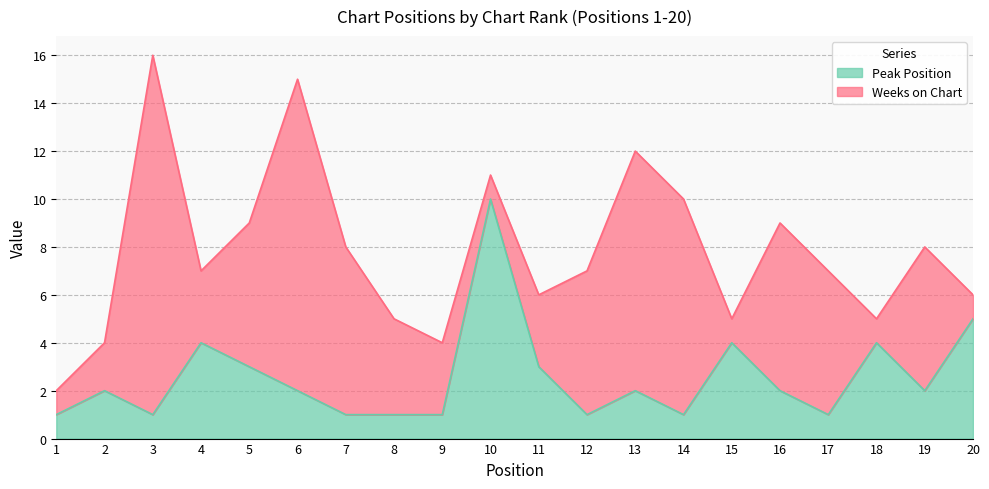

What is the value of the 15th point from the left?

4